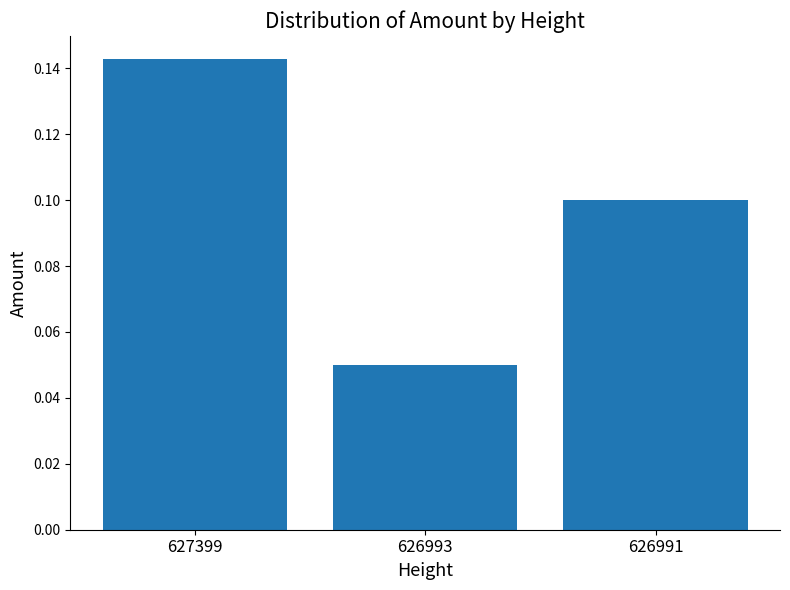

Between 626991 and 627399, which is larger?

627399